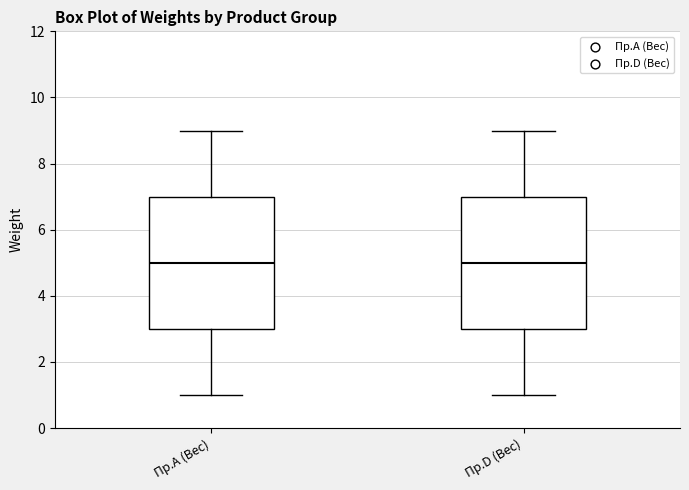

Reading left to right, transcribe this box plot: for each box, give where its median line is, the range the box spans, and where its two whiskers end, as read against the y-axis. The values are not printed on the chart, so give them approximately, as read against the axis.

Пр.А (Вес): median 5, box 3 to 7, whiskers 1 to 9
Пр.D (Вес): median 5, box 3 to 7, whiskers 1 to 9